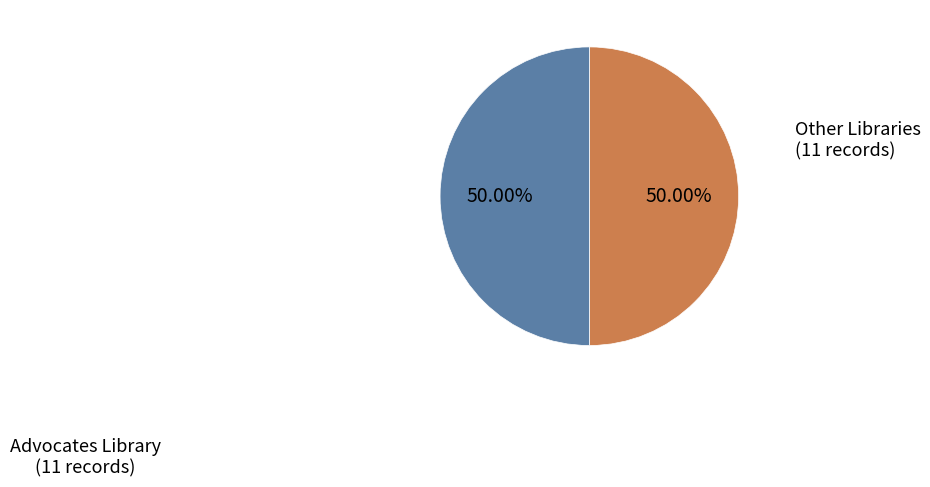

How many slices are in this pie chart?

2